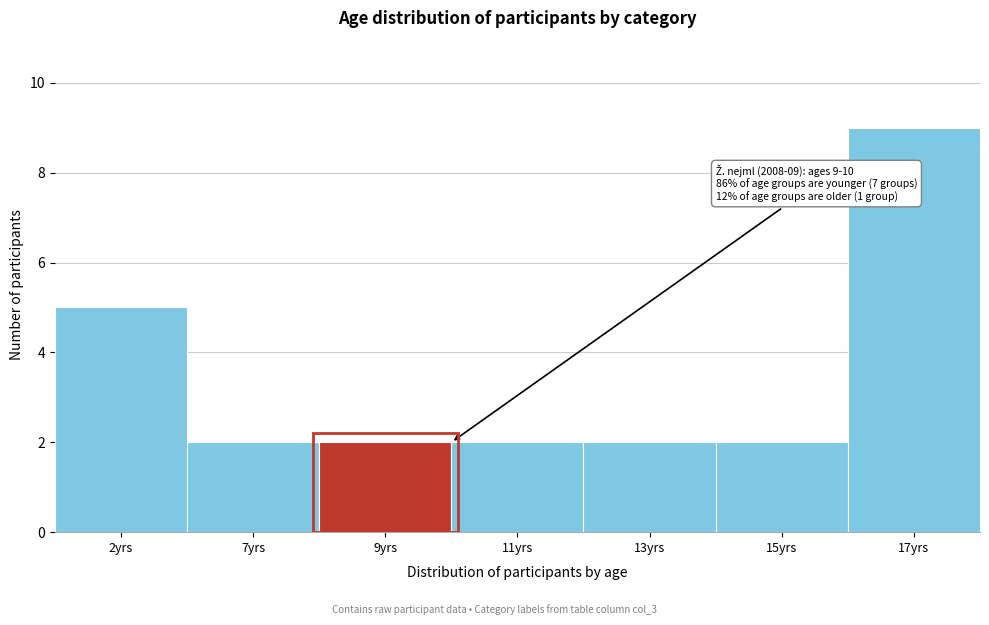

Reading left to right, what are all the values shown in this chart?

5	2	2	2	2	2	9